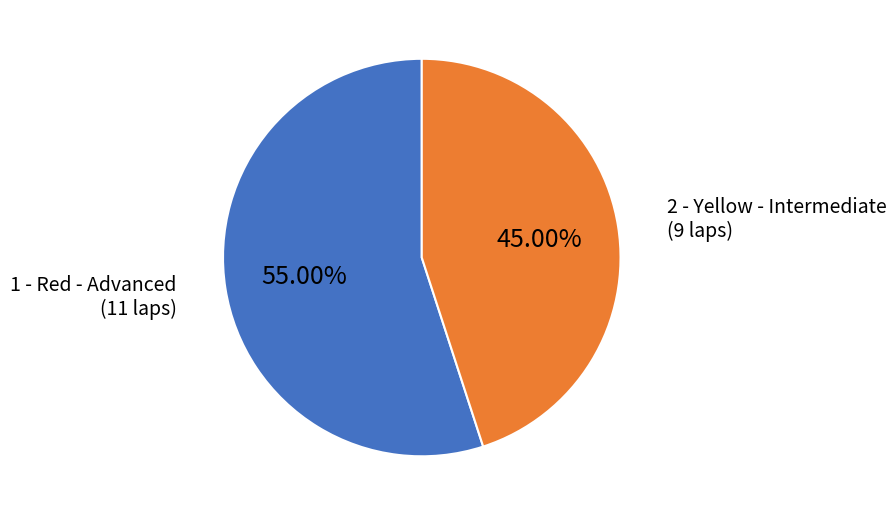

Is there any slice that represents more than half of the pie?

Yes